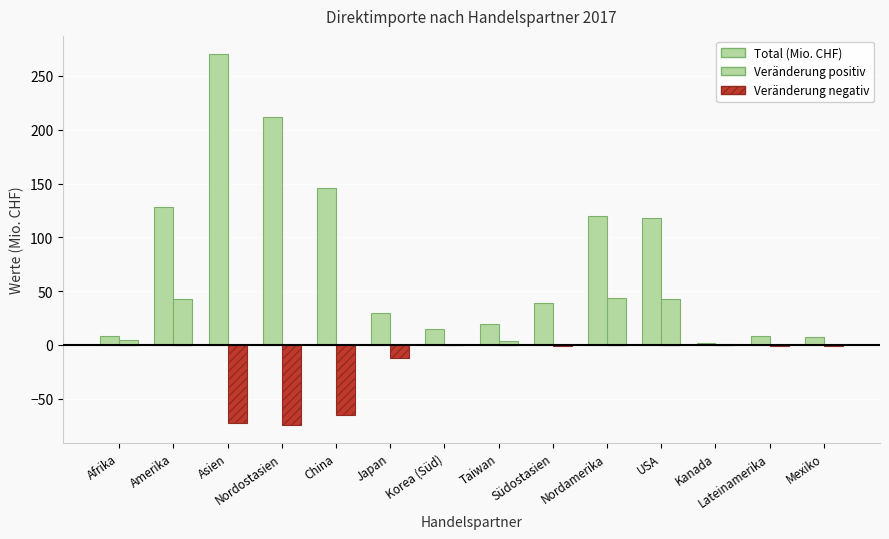

How many distinct data groups are displayed?

3